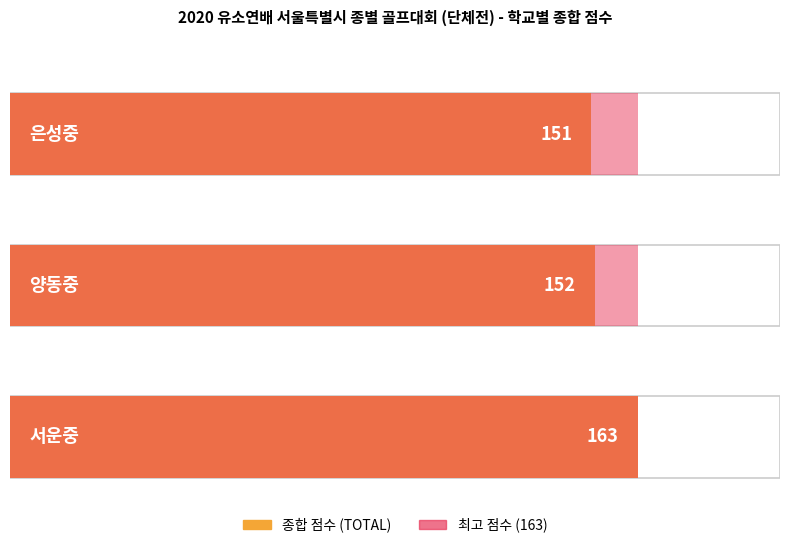

What is the approximate value at 양동중, to the nearest 10?

150